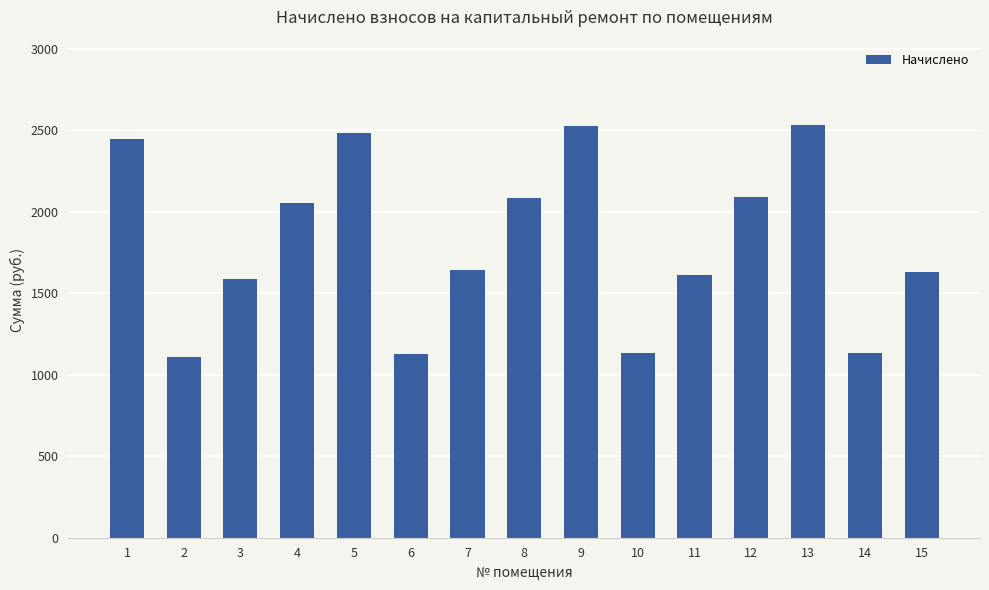

Are the bars grouped side by side (vs. stacked)?

No